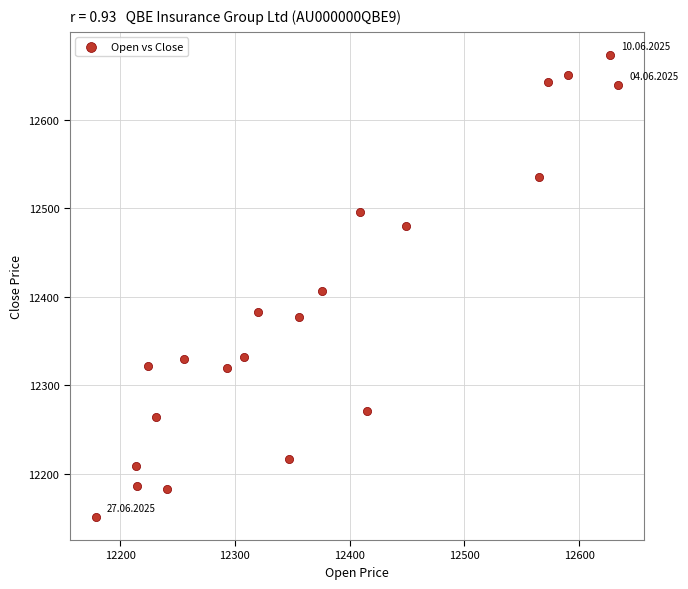

What Y value in the scatter plot is closest to 12412?

12406